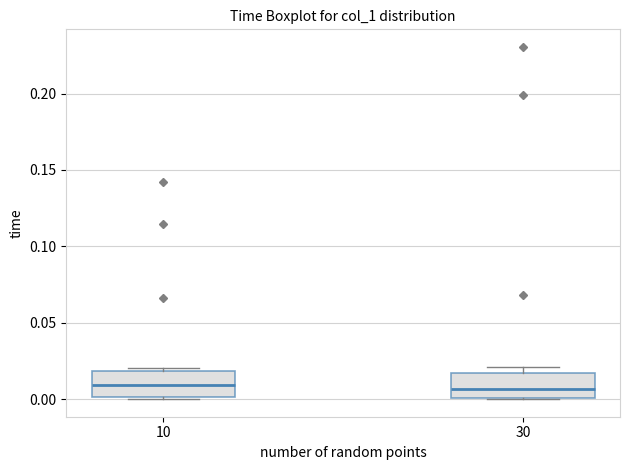

Reading left to right, transcribe this box plot: for each box, give where its median line is, the range the box spans, and where its two whiskers end, as read against the y-axis. The values are not printed on the chart, so give them approximately, as read against the axis.

10: median 0.010, box 0.000 to 0.020, whiskers 0.000 (just below the box's lower edge) to 0.020 (just above the box's upper edge)
30: median 0.005, box 0.000 to 0.015, whiskers 0.000 to 0.020